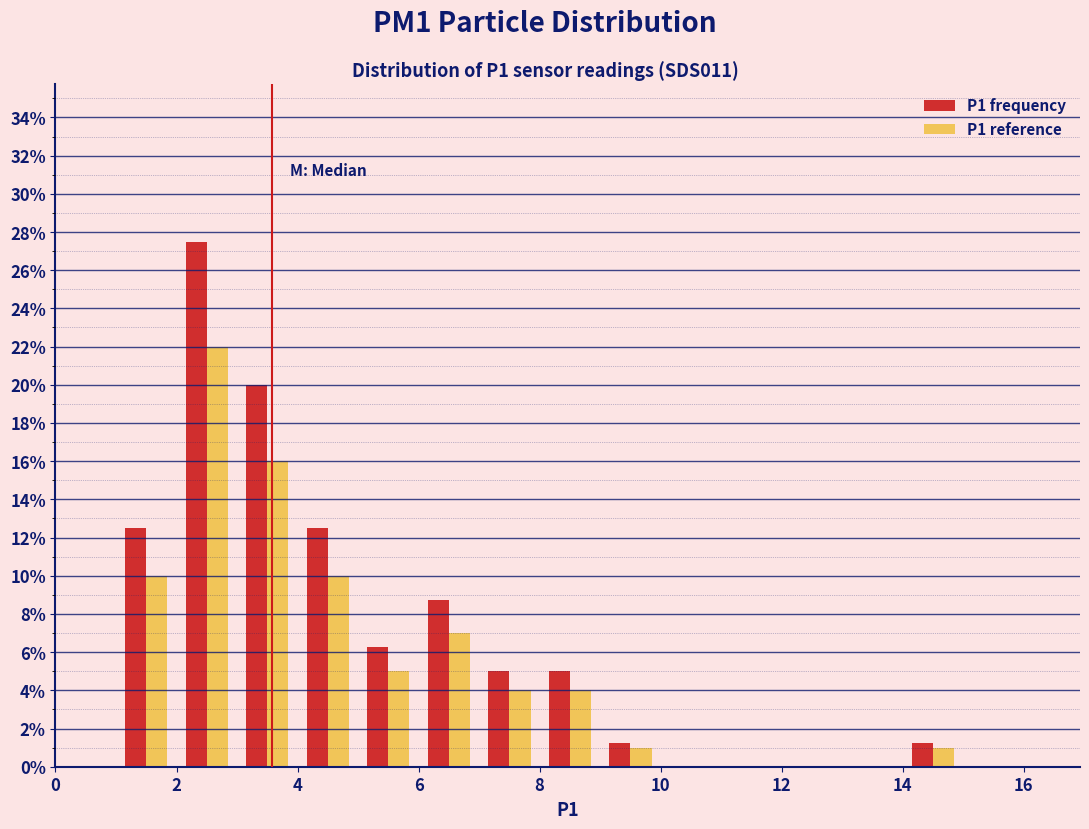

Reading left to right, transcribe this chart: for each range on the x-axis, give the height of each series' bar. The values are not printed on the chart, so give them approximately, as read against the axis.

0 to 1: P1 frequency=0	P1 reference=0
1 to 2: P1 frequency=12.6	P1 reference=10.0
2 to 3: P1 frequency=27.6	P1 reference=22.0
3 to 4: P1 frequency=20.0	P1 reference=16.0
4 to 5: P1 frequency=12.6	P1 reference=10.0
5 to 6: P1 frequency=6.2	P1 reference=5.0
6 to 7: P1 frequency=8.8	P1 reference=7.0
7 to 8: P1 frequency=5.0	P1 reference=4.0
8 to 9: P1 frequency=5.0	P1 reference=4.0
9 to 10: P1 frequency=1.2	P1 reference=1.0
10 to 11: P1 frequency=0	P1 reference=0
11 to 12: P1 frequency=0	P1 reference=0
12 to 13: P1 frequency=0	P1 reference=0
13 to 14: P1 frequency=0	P1 reference=0
14 to 15: P1 frequency=1.2	P1 reference=1.0
15 to 16: P1 frequency=0	P1 reference=0